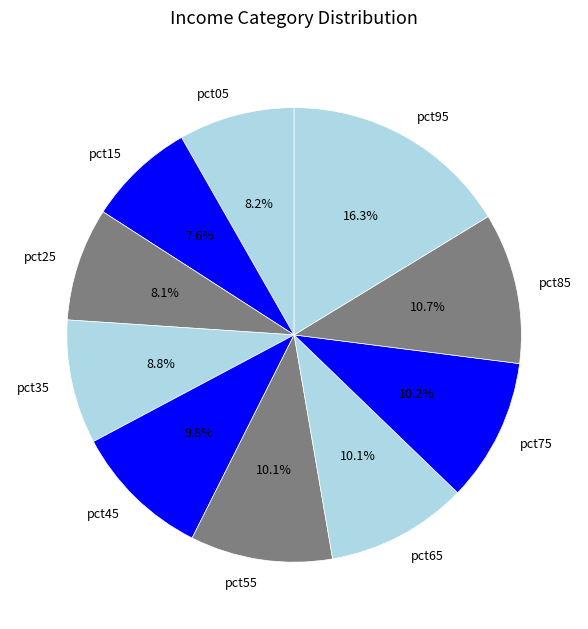

What is the total percentage of pct35 and pct95?

25.1%